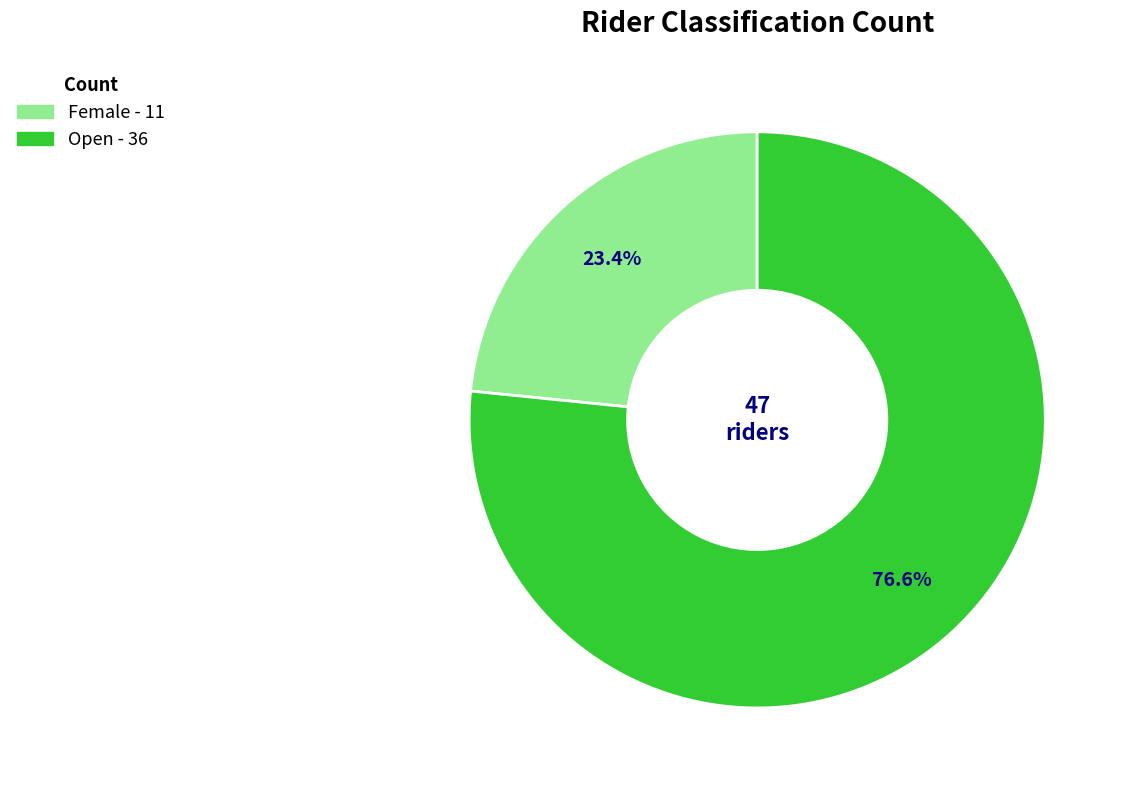

Is Open the majority of the pie?

Yes